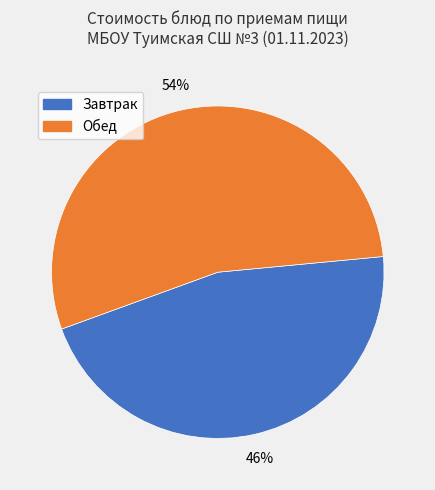

To the nearest percent, what is the average slice percentage?

50%